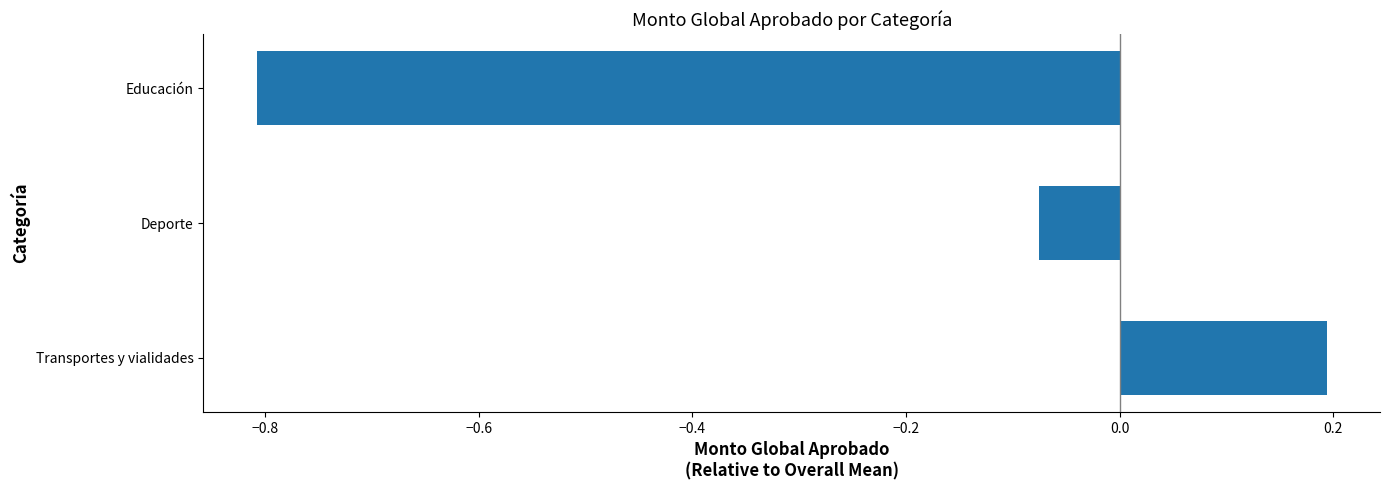

Is it true that the value at Educación is -1.4?

False